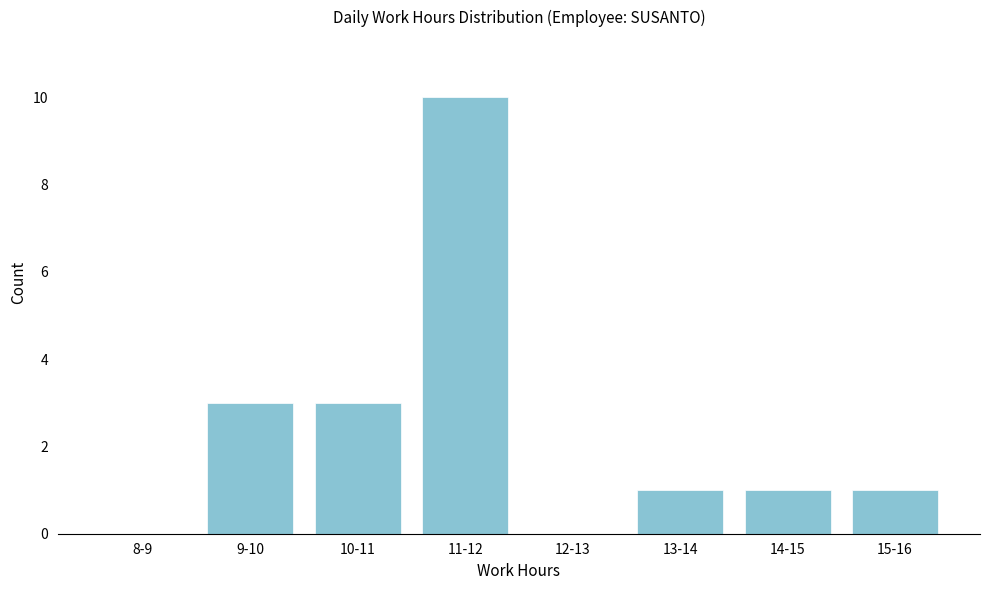

Reading right to left, transcribe all the data shown in this chart.

15-16=1	14-15=1	13-14=1	12-13=0	11-12=10	10-11=3	9-10=3	8-9=0